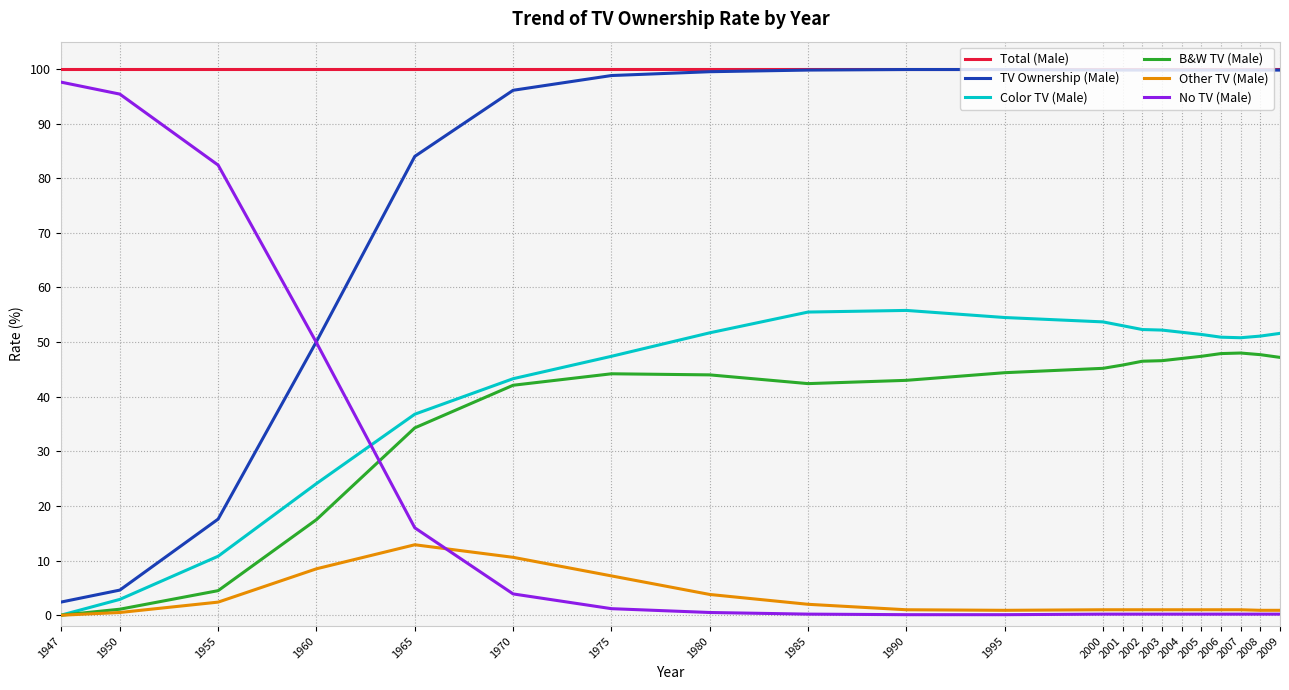

What is the maximum value shown in the chart?

100.0